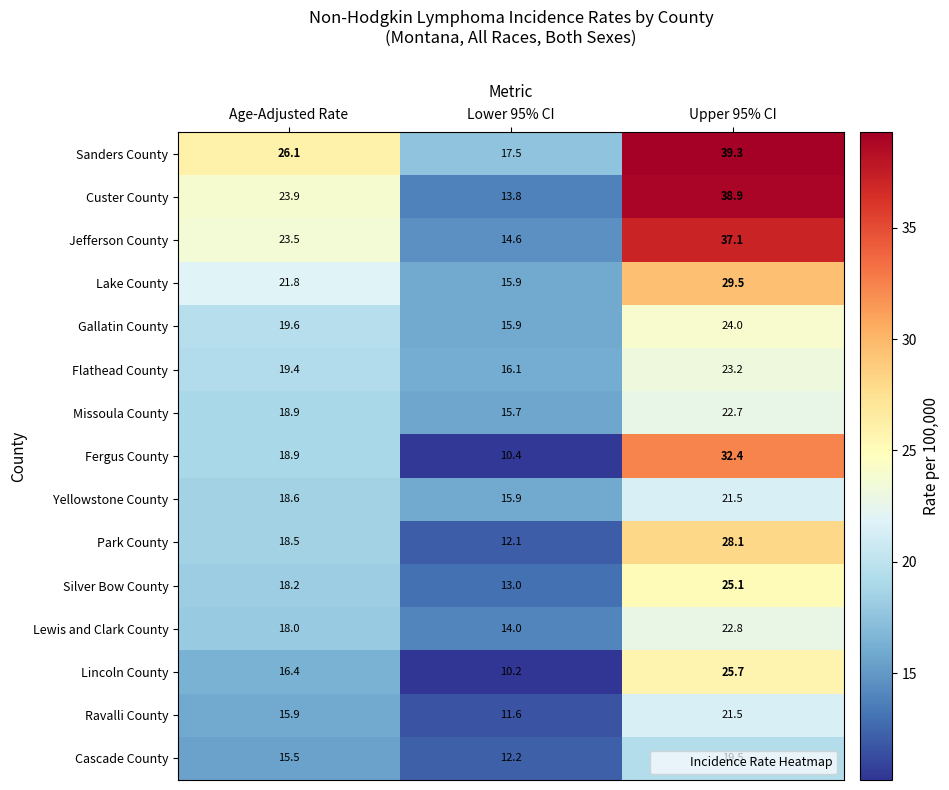

Is it true that Lewis and Clark County equals 27.2 at Age-Adjusted Rate?

False